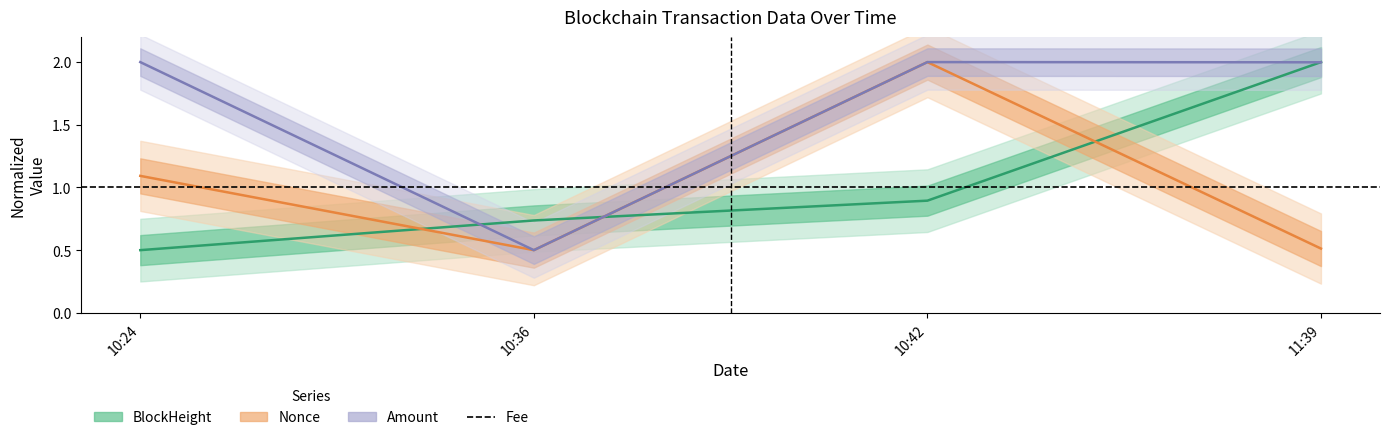

Between which two adjacent categories do BlockHeight and Nonce first intersect?

10:24 and 10:36